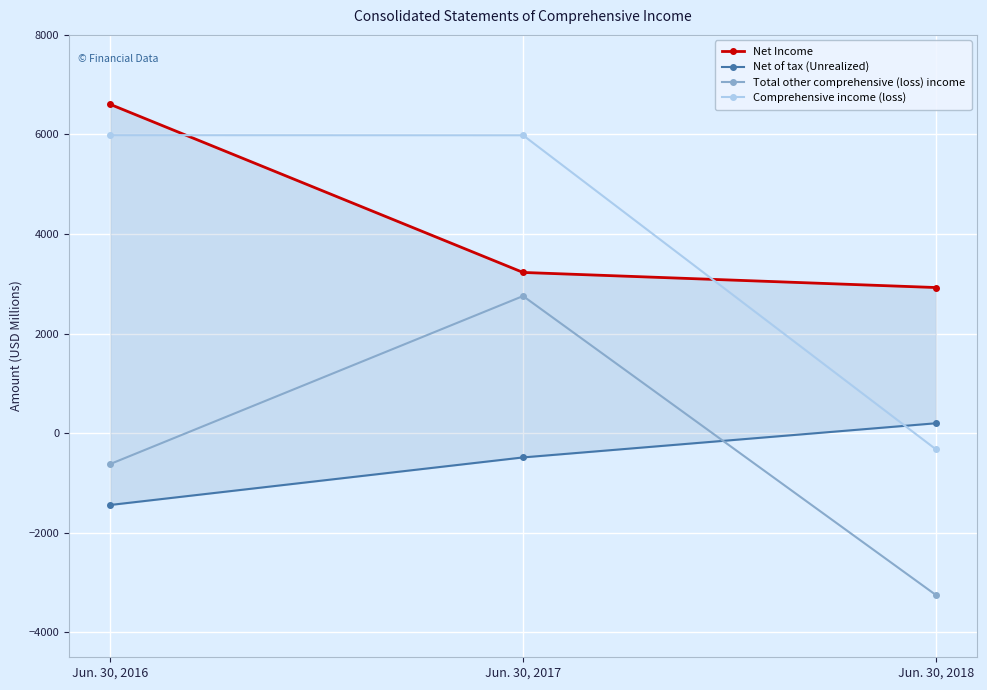

Which has a higher value, Jun. 30, 2018 or Jun. 30, 2016?

Jun. 30, 2016